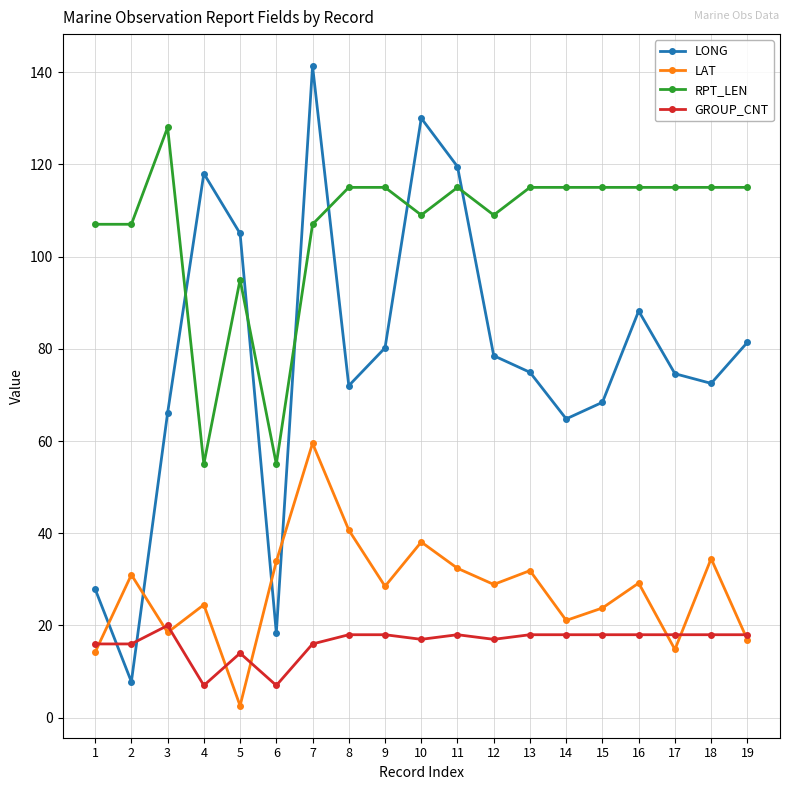

Count the number of data series in this chart.

4